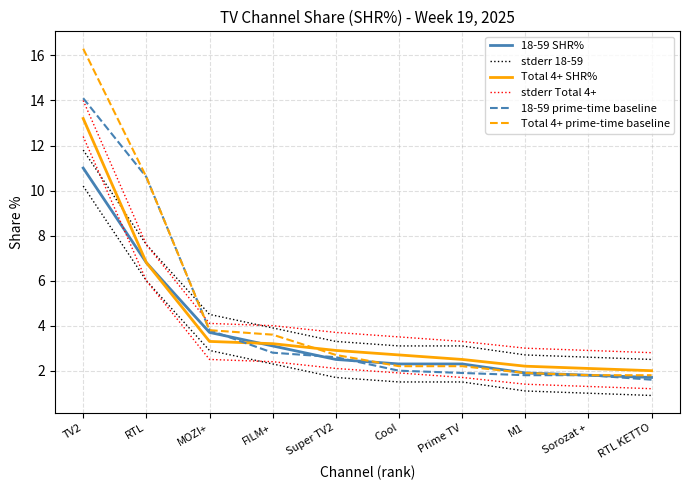

List the labels in order of 18-59 prime-time baseline value, smallest first.

RTL KETTO, M1, Sorozat +, Prime TV, Cool, Super TV2, FILM+, MOZI+, RTL, TV2